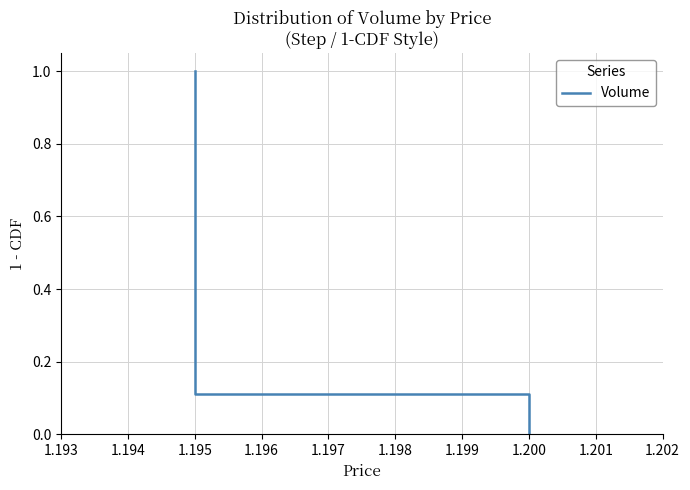

List the labels in order of value, smallest first.

1.195, 1.194, 1.193